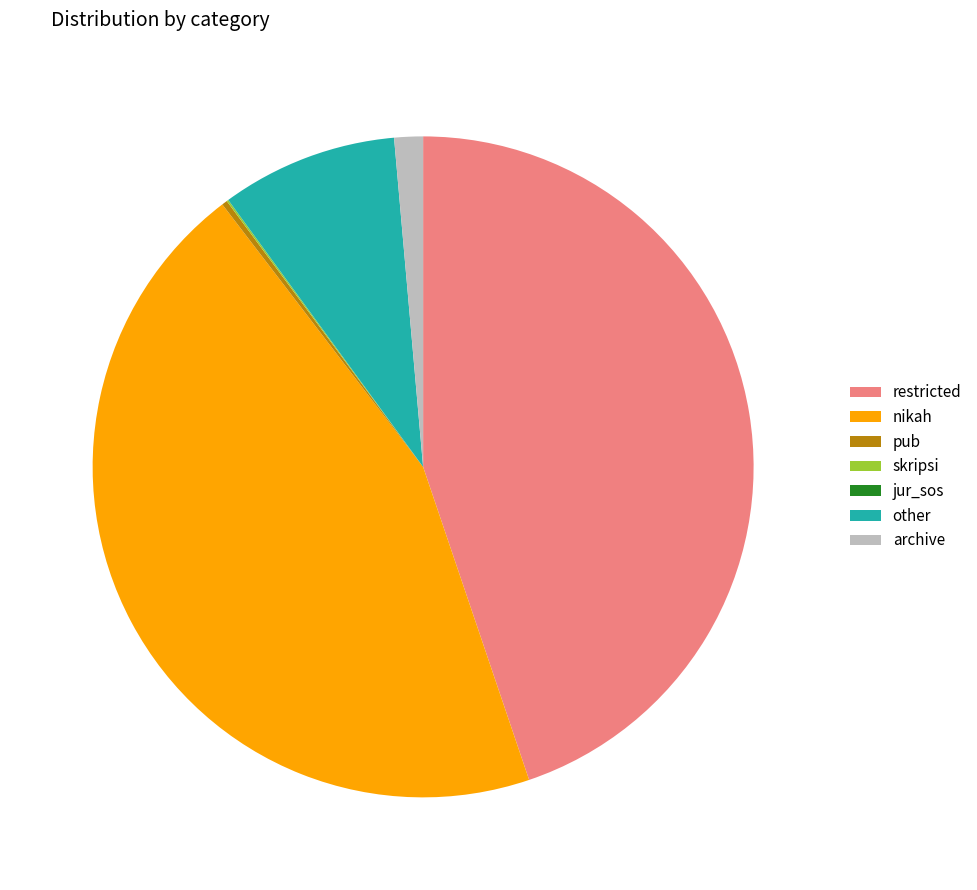

Does any single category account for the majority?

No